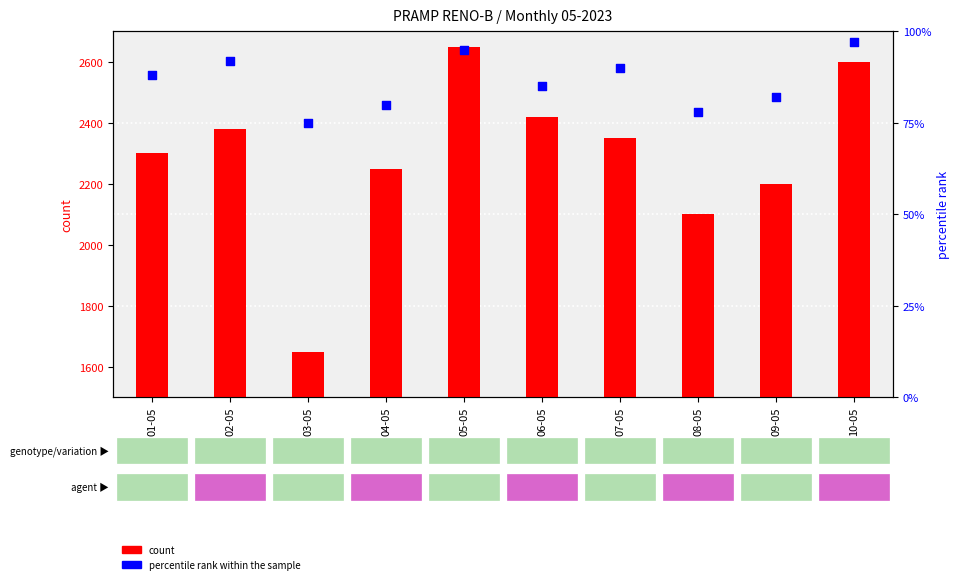

Which series contains the lowest Y value?

percentile rank within the sample